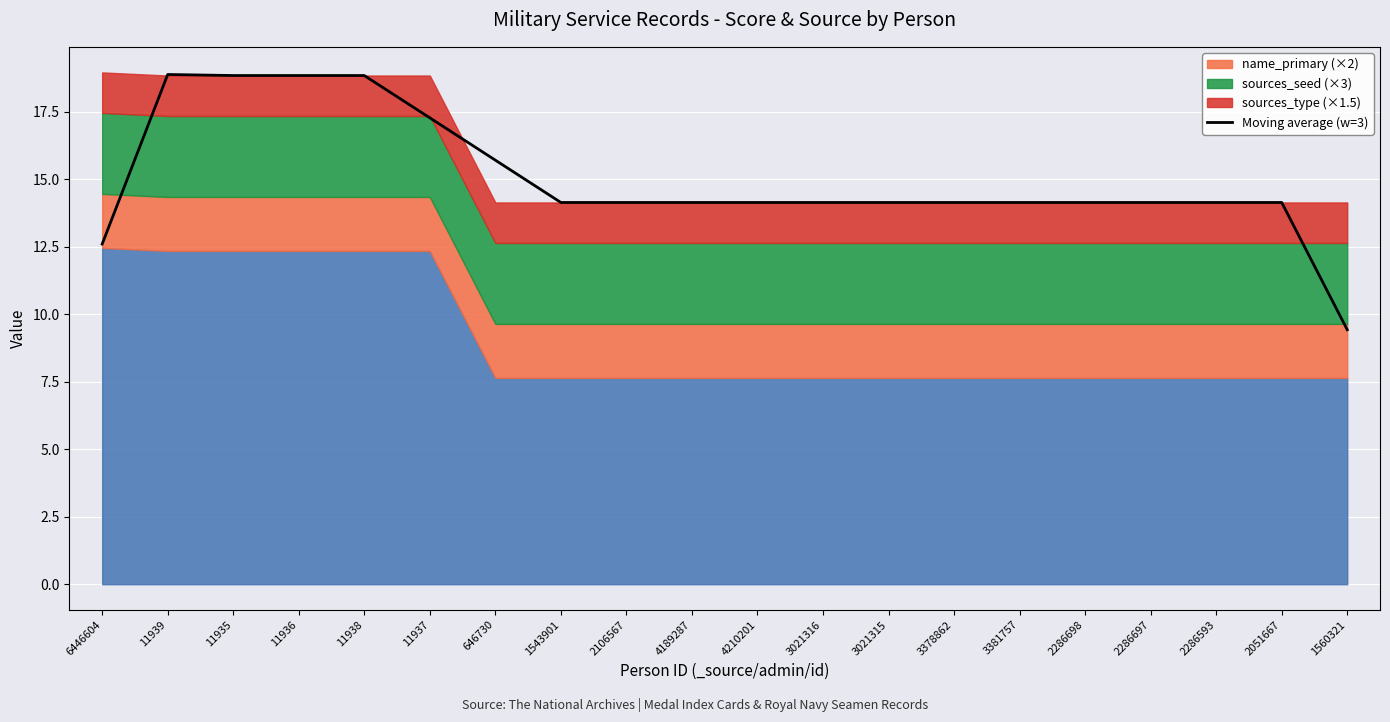

True or false: the data shows 21.0 at 3021316.

False